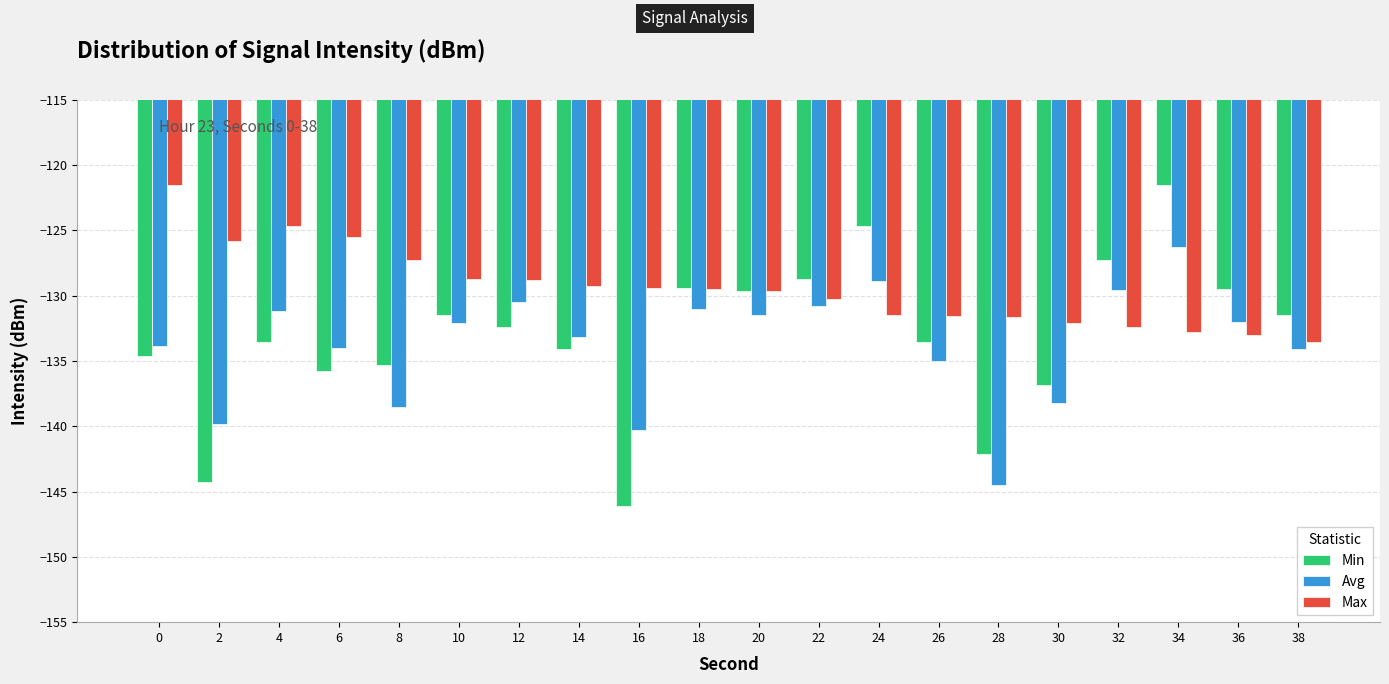

What is the greatest value displayed?

-121.5